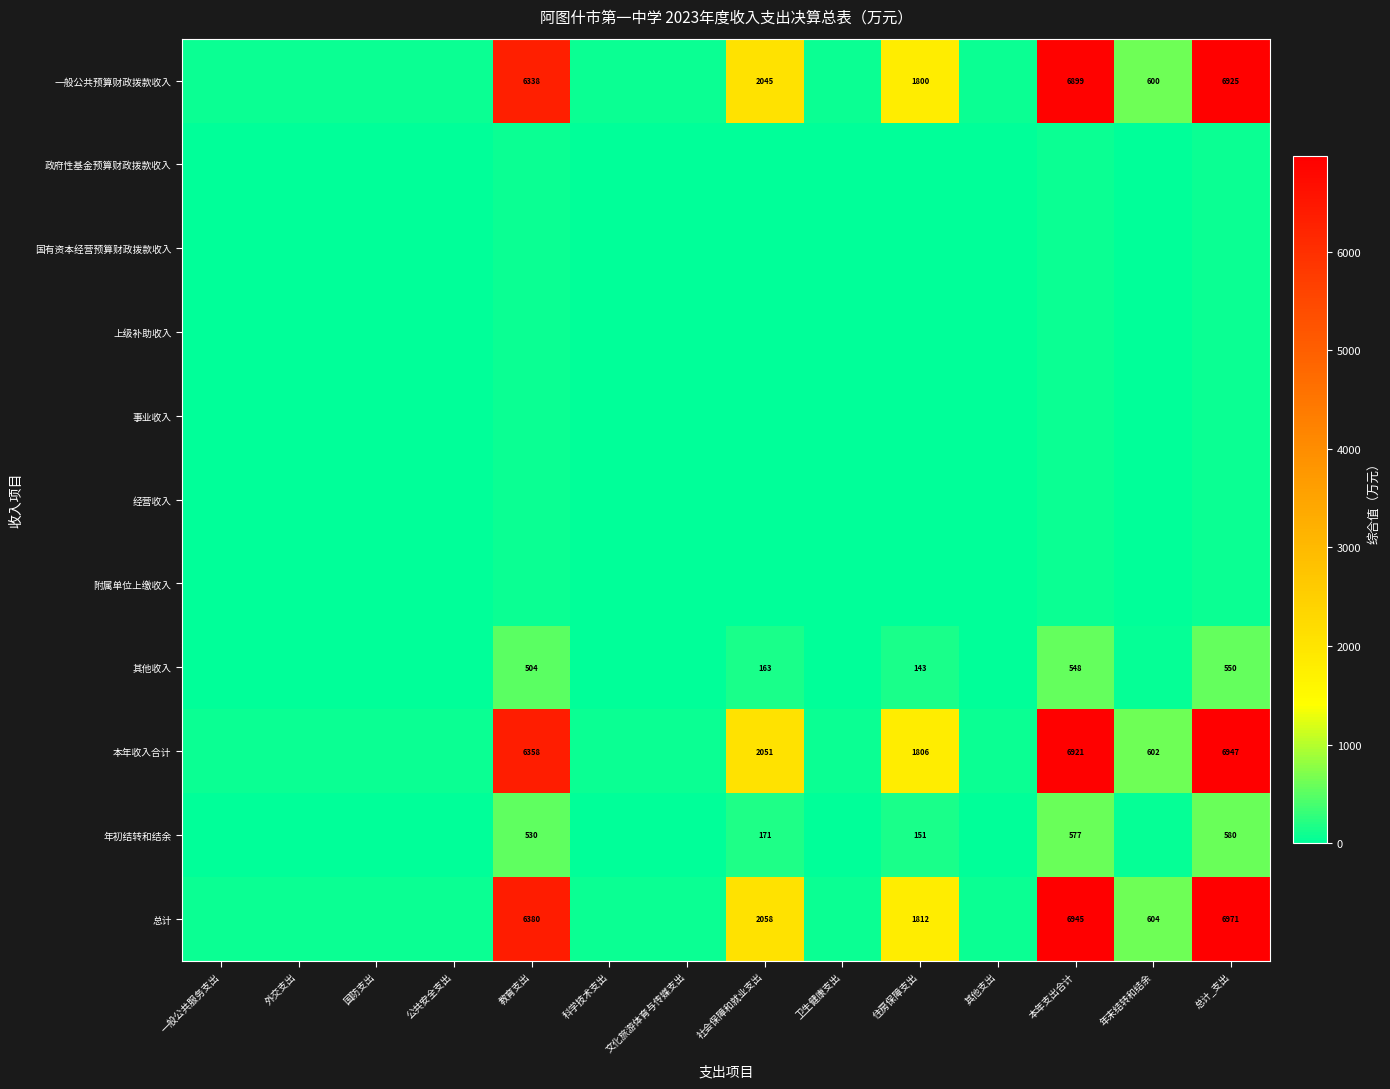

List the series in order of their peak value, highest first.

总计, 本年收入合计, 一般公共预算财政拨款收入, 年初结转和结余, 其他收入, 政府性基金预算财政拨款收入, 国有资本经营预算财政拨款收入, 上级补助收入, 事业收入, 经营收入, 附属单位上缴收入